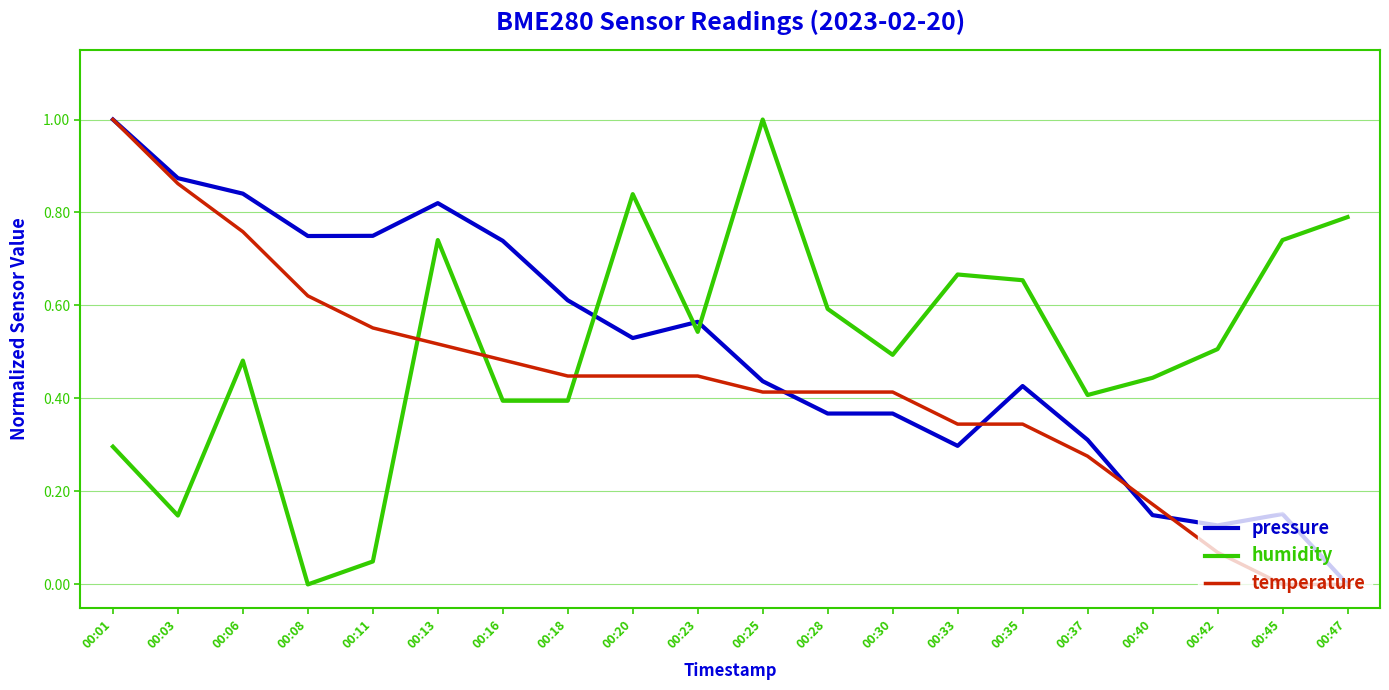

Which category has the lowest value in the humidity series?

00:08